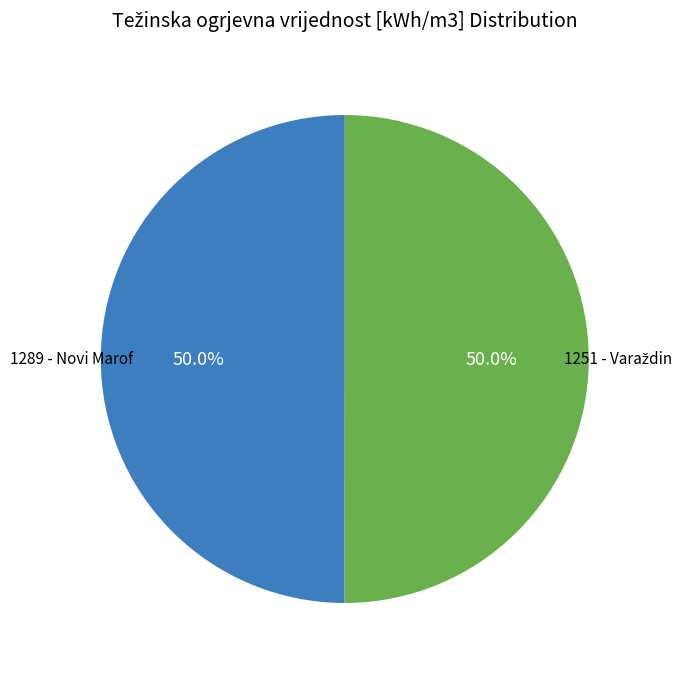

What is the largest slice in the pie chart?

1251 - Varaždin